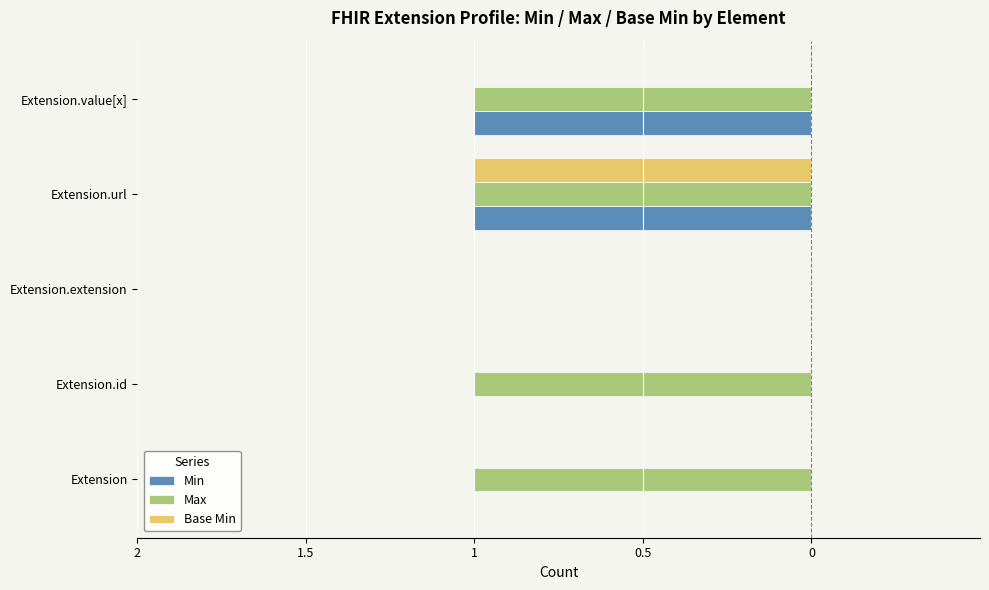

What are all the series names shown in the legend?

Min, Max, Base Min